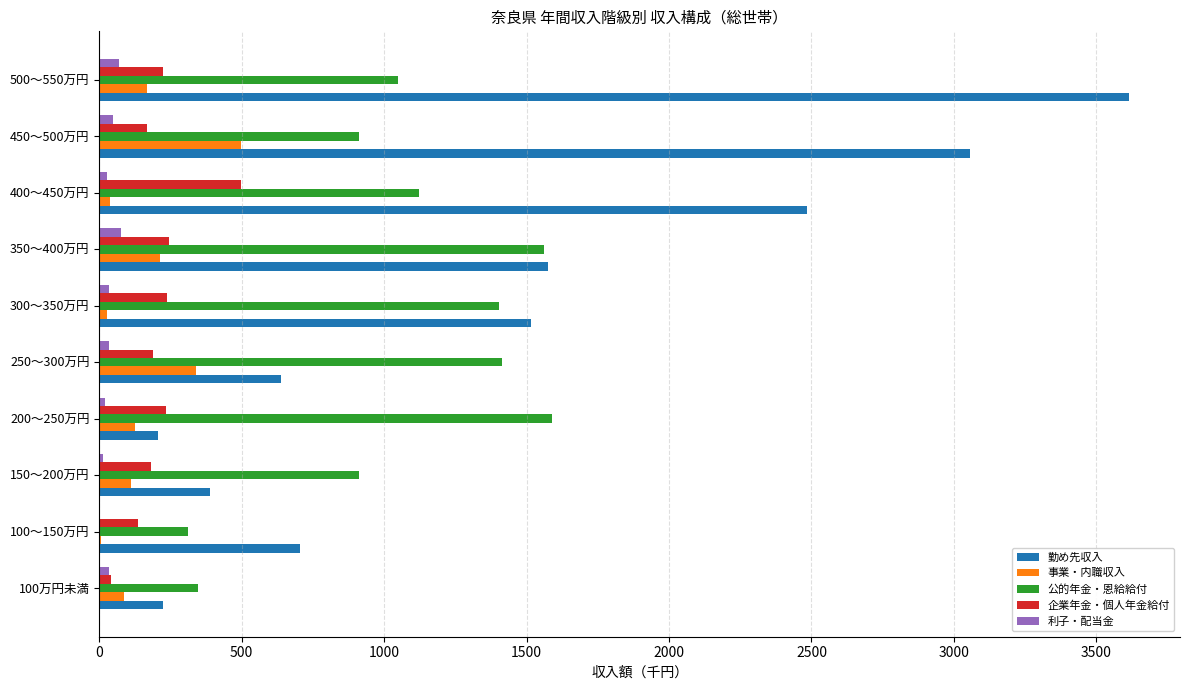

Which series changed the most between 150～200万円 and 200～250万円?

公的年金・恩給給付